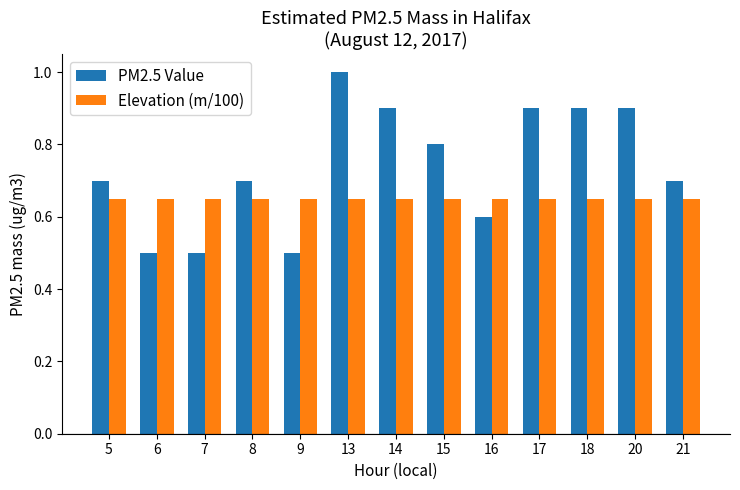

True or false: Elevation (m/100) has a value of 0.4 at 13.

False